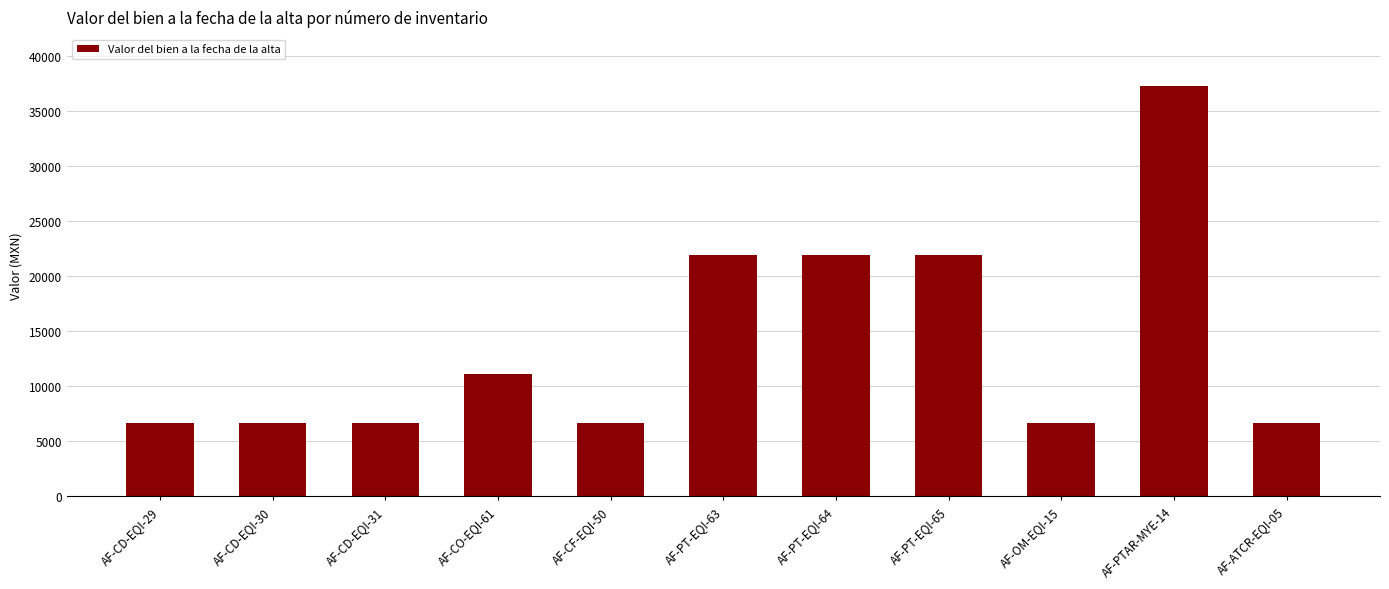

What is the value of the 1st bar from the left?

6620.7